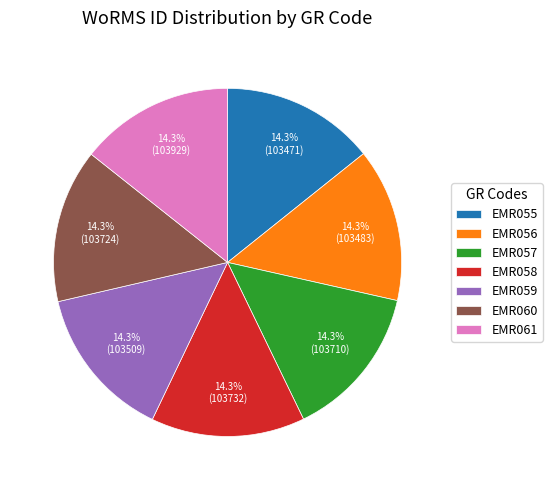

Is EMR057 the majority of the pie?

No